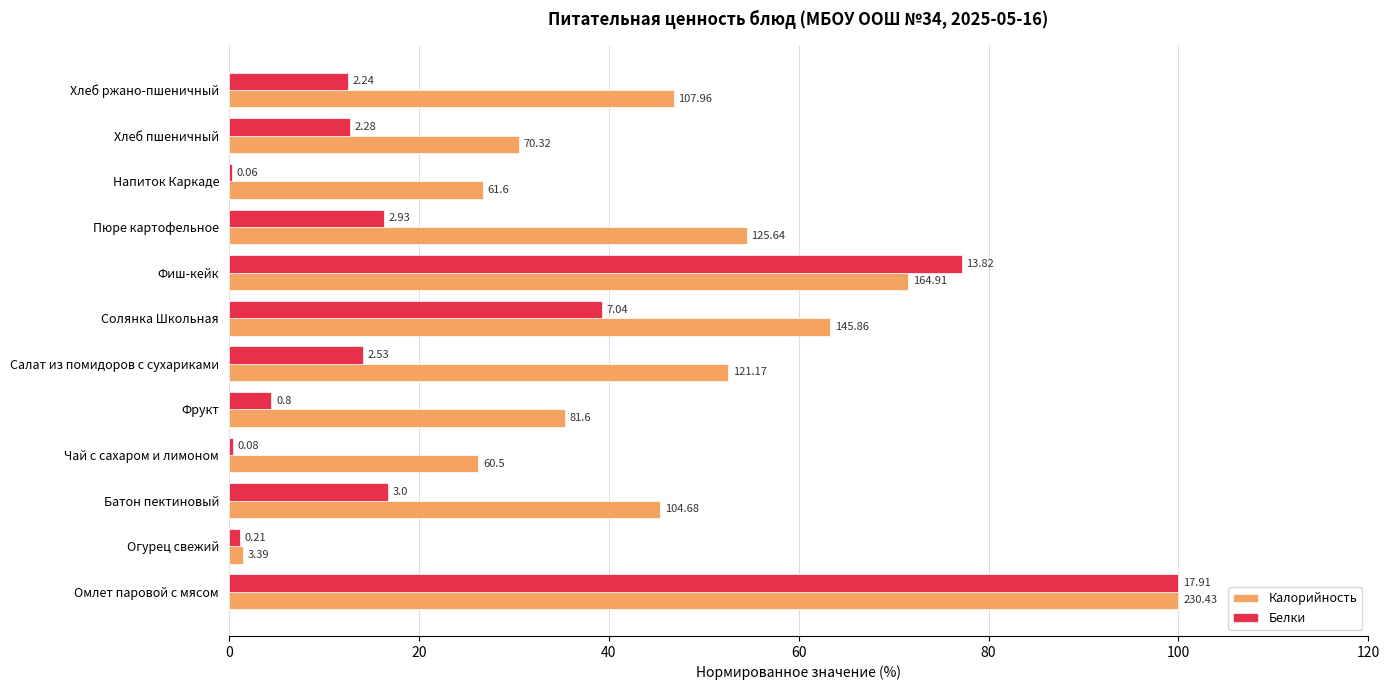

What are all the series names shown in the legend?

Калорийность, Белки